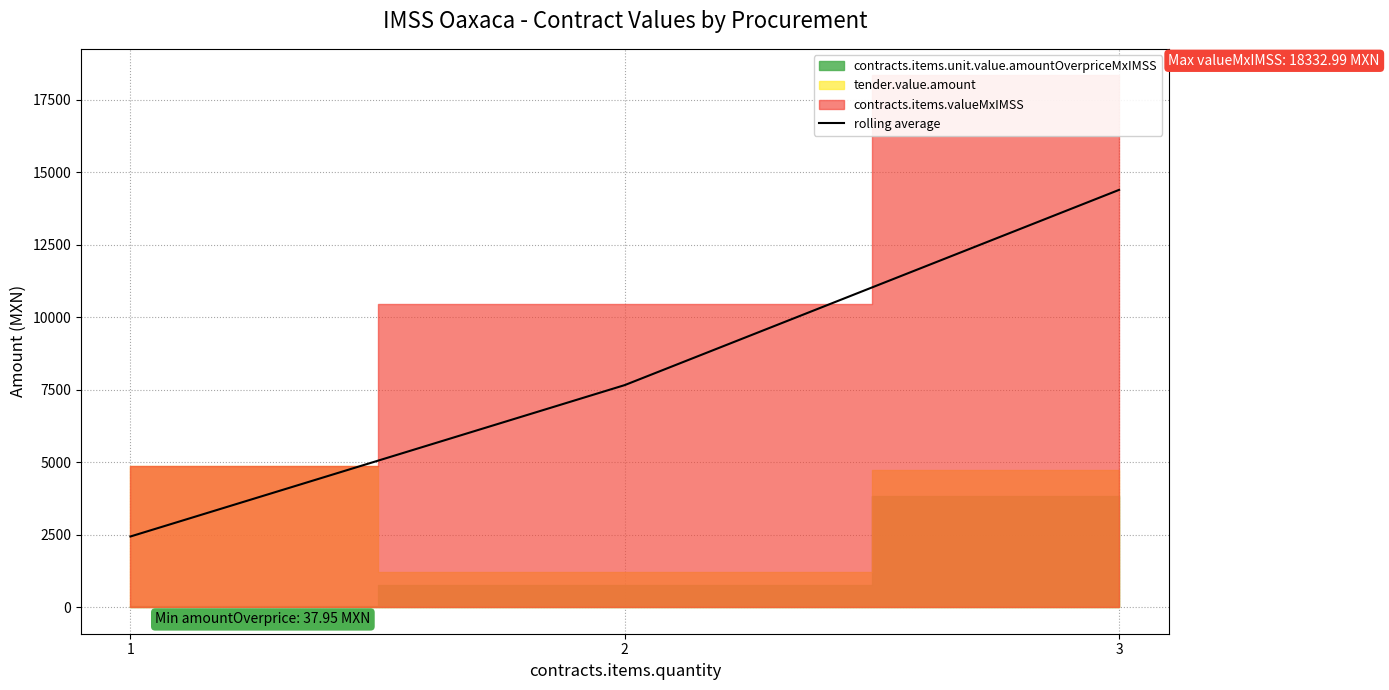

List the labels in order of value, largest first.

3, 2, 1